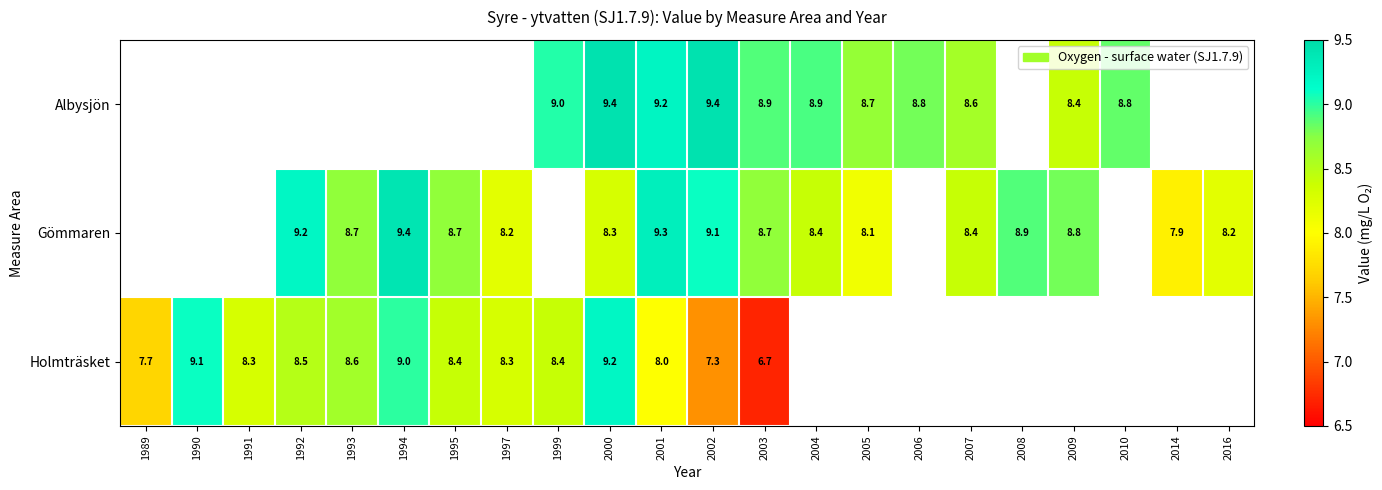

Is the value of Gömmaren at 2008 greater than the value of Albysjön at 2001?

No